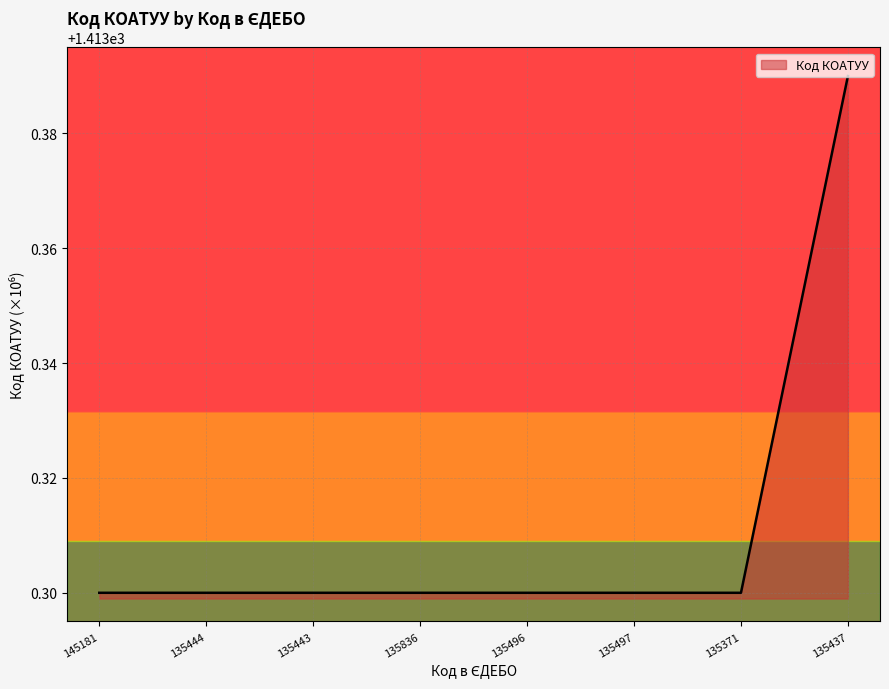

What is the difference between the values at 135371 and 135437?

0.1